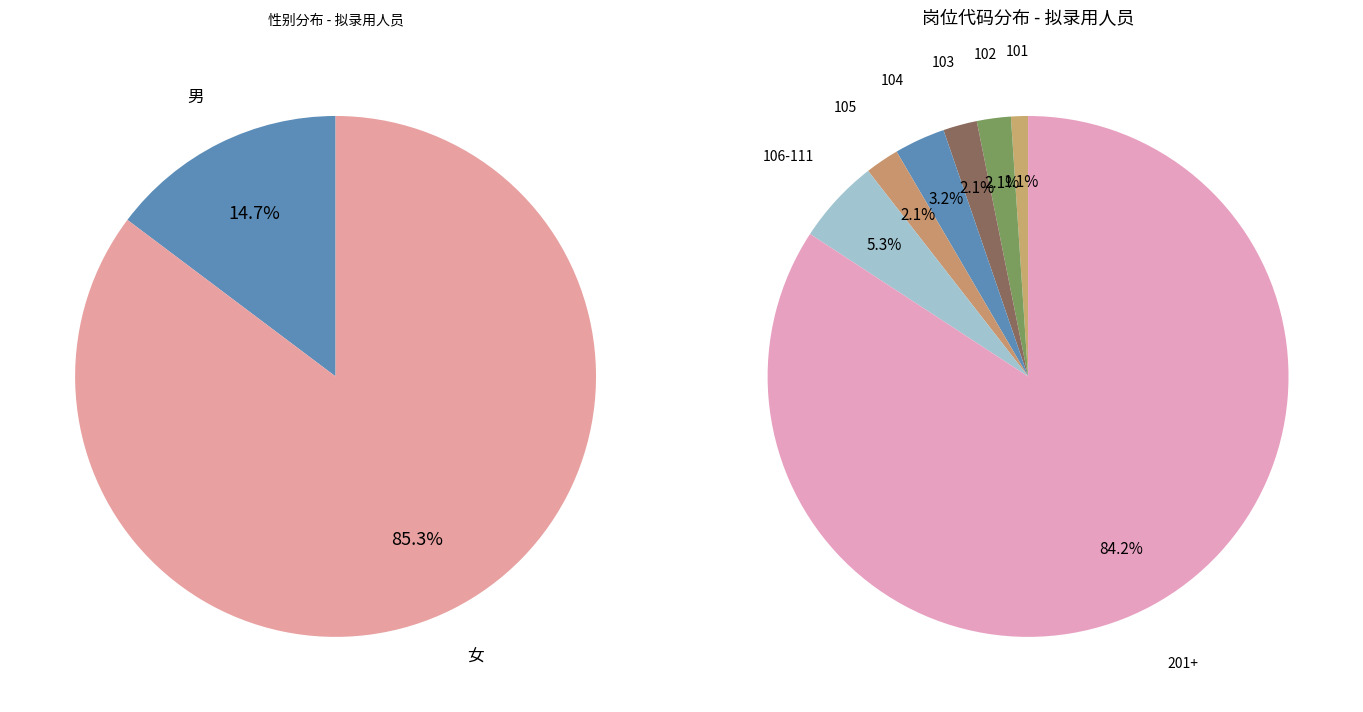

Count the number of slices in the pie.

2